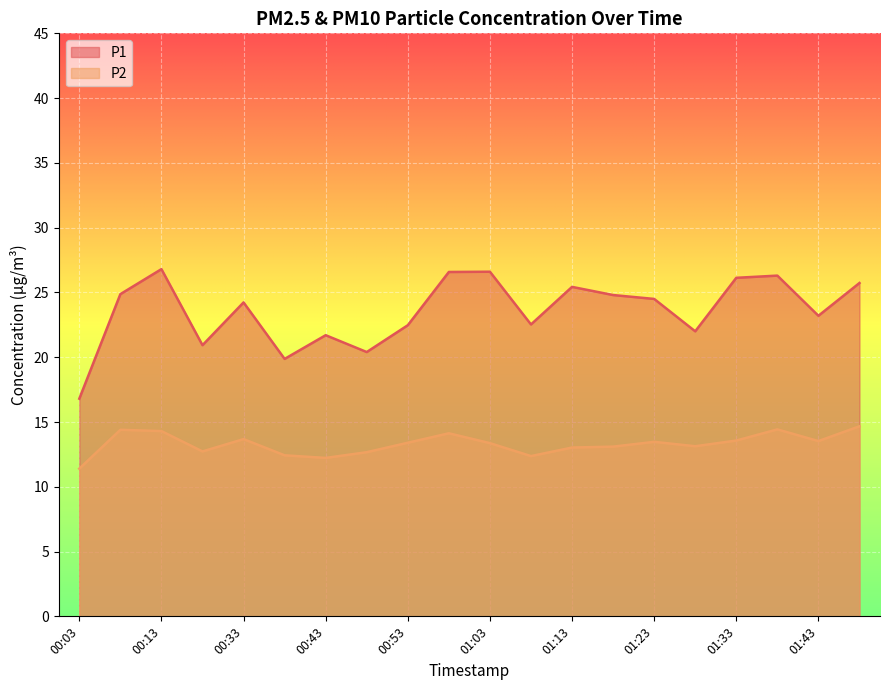

At which category is the sum across all series the highest?

00:13